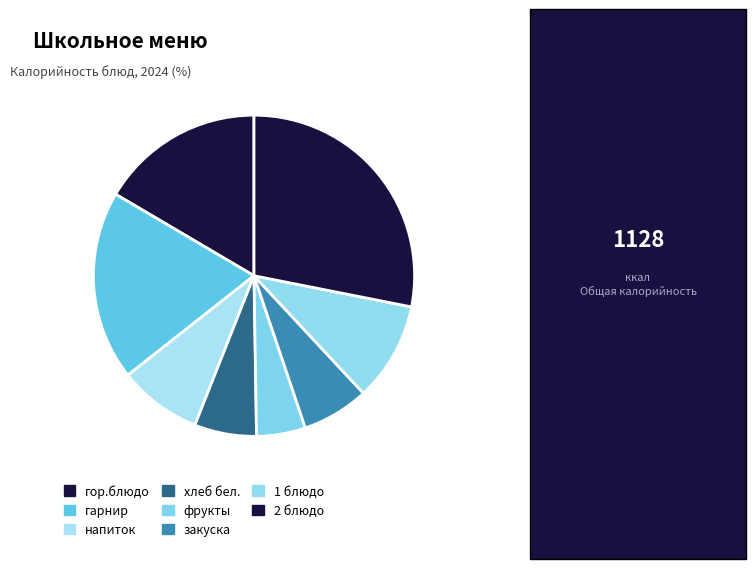

Which category has the smallest portion of the pie?

фрукты